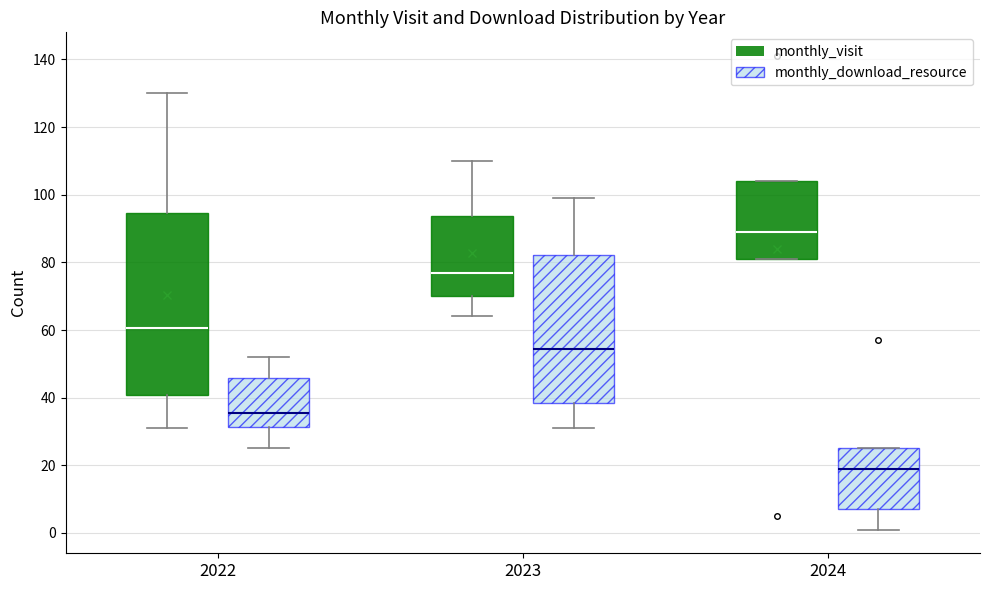

Reading left to right, transcribe this box plot: for each box, give where its median line is, the range the box spans, and where its two whiskers end, as read against the y-axis. The values are not printed on the chart, so give them approximately, as read against the axis.

2022 (monthly_visit): median 60, box 40 to 94, whiskers 32 to 130
2022 (monthly_download_resource): median 36, box 32 to 46, whiskers 26 to 52
2023 (monthly_visit): median 78, box 70 to 94, whiskers 64 to 110
2023 (monthly_download_resource): median 54, box 38 to 82, whiskers 32 to 100
2024 (monthly_visit): median 90, box 82 to 104, whiskers 82 to 104
2024 (monthly_download_resource): median 20, box 8 to 26, whiskers 2 to 26